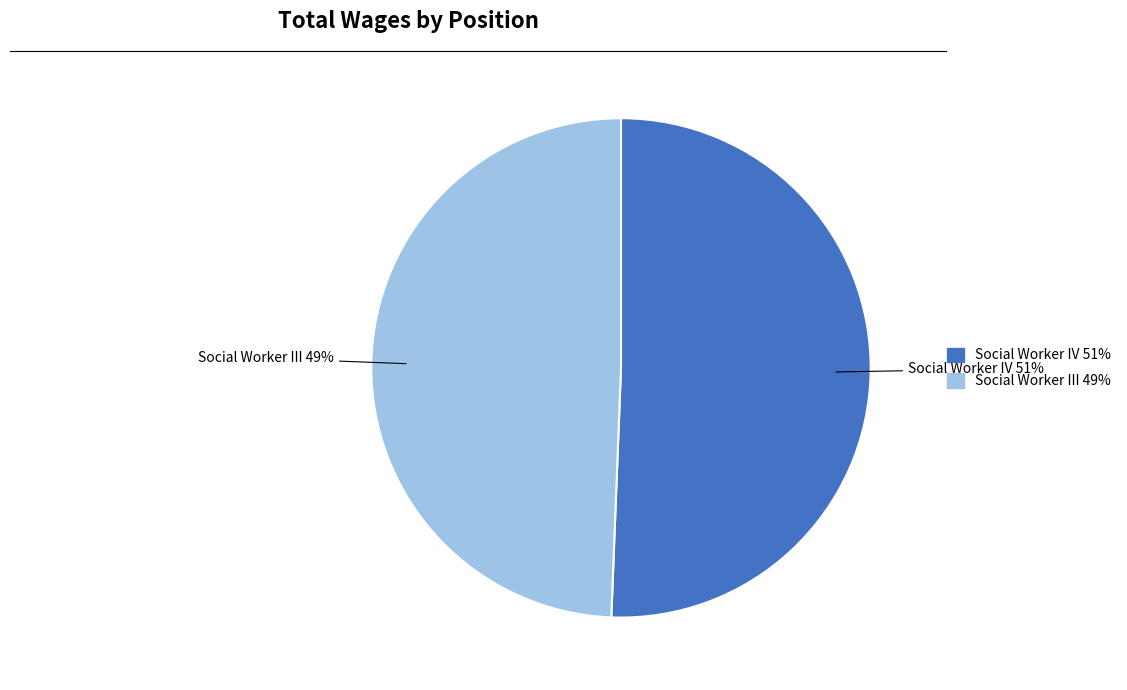

Rank the categories by value from lowest to highest.

Social Worker III, Social Worker IV